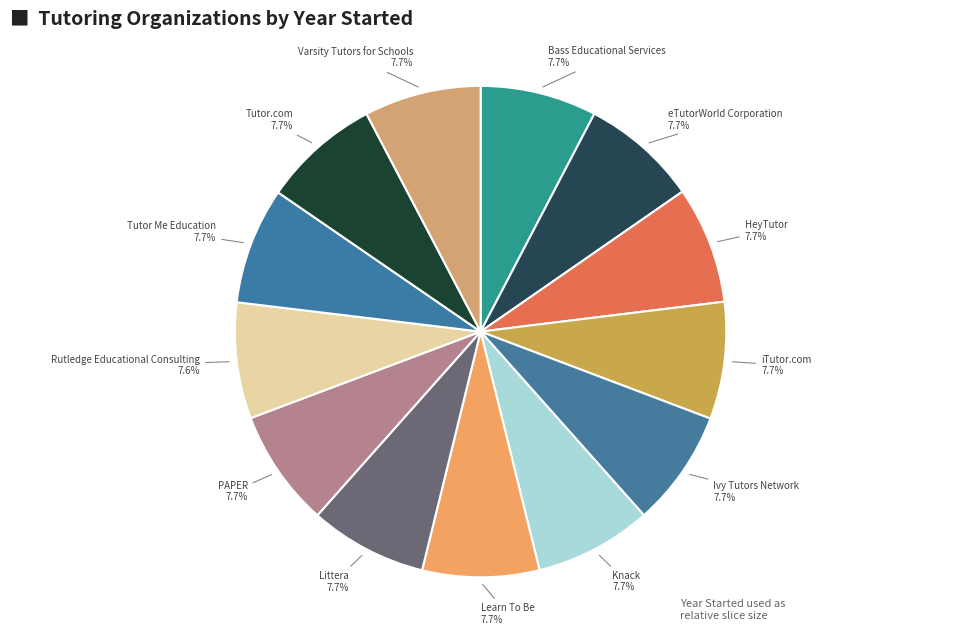

How much of the chart is everything except Tutor Me Education?

92.3%